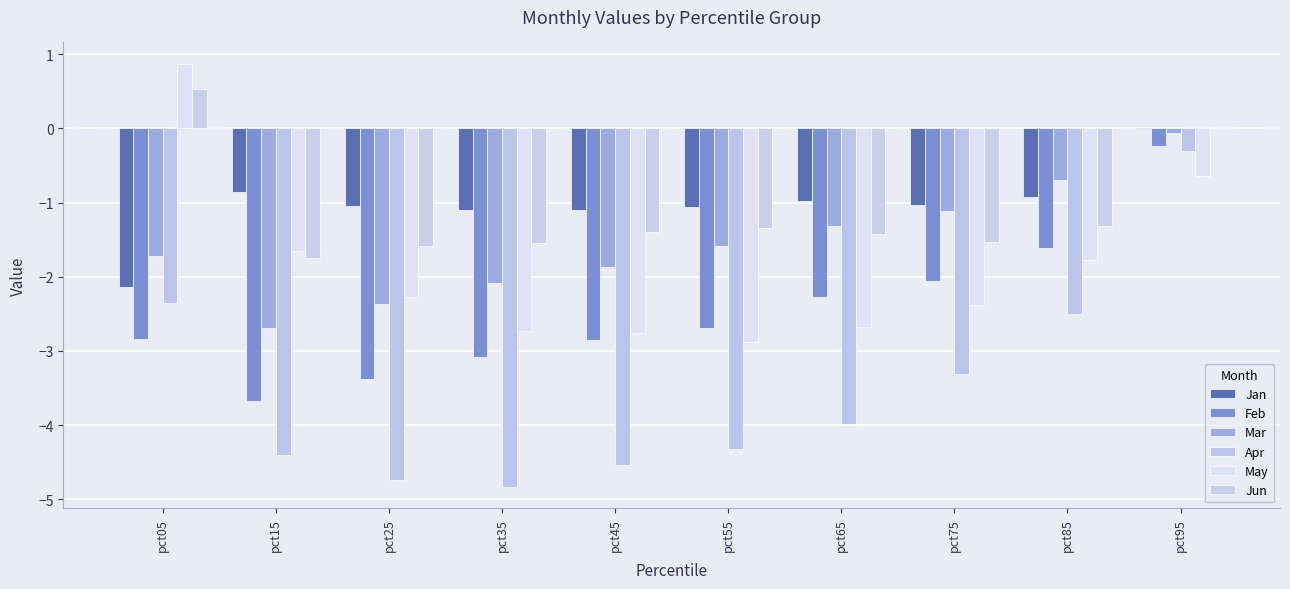

Which series has the largest total across all categories?

Jan